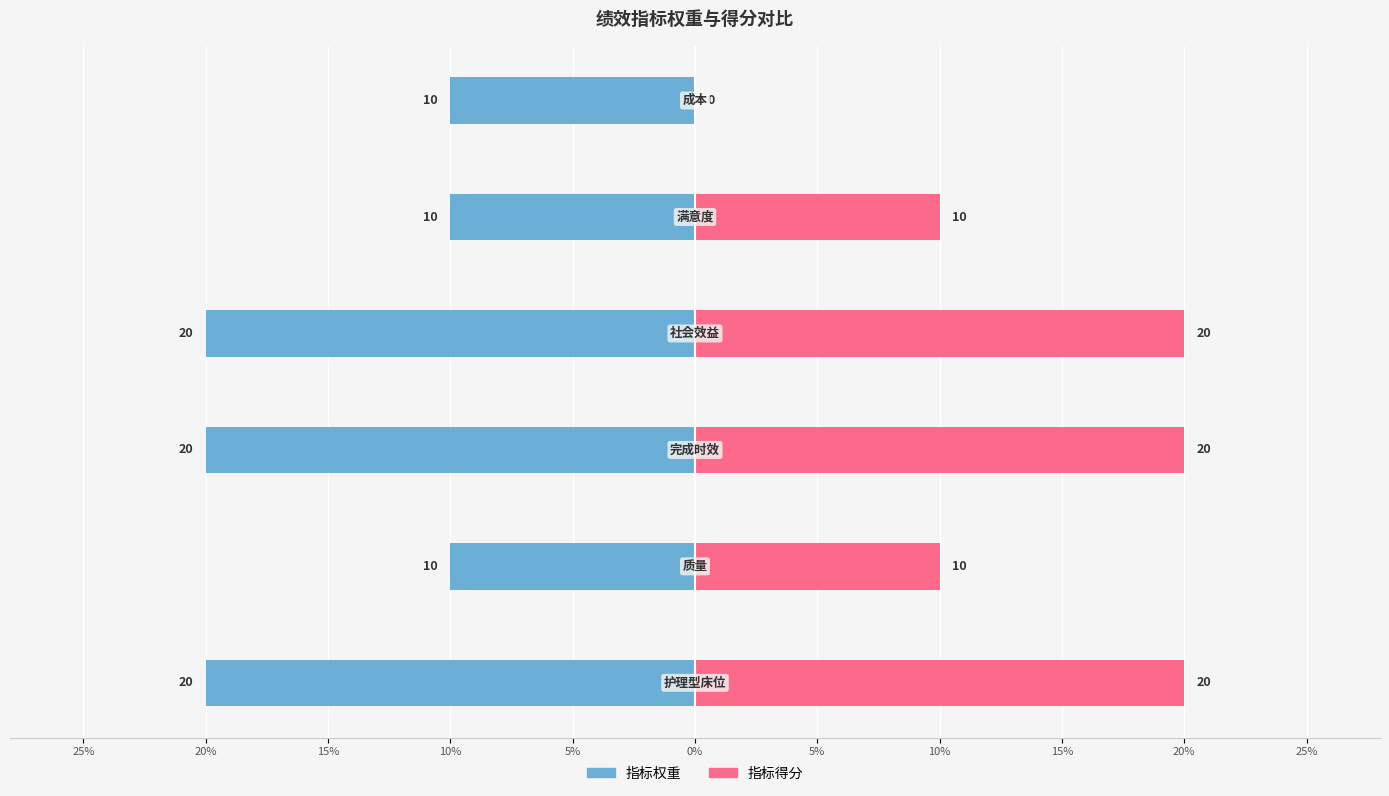

Which series changed the most between 25% and 10%?

指标权重